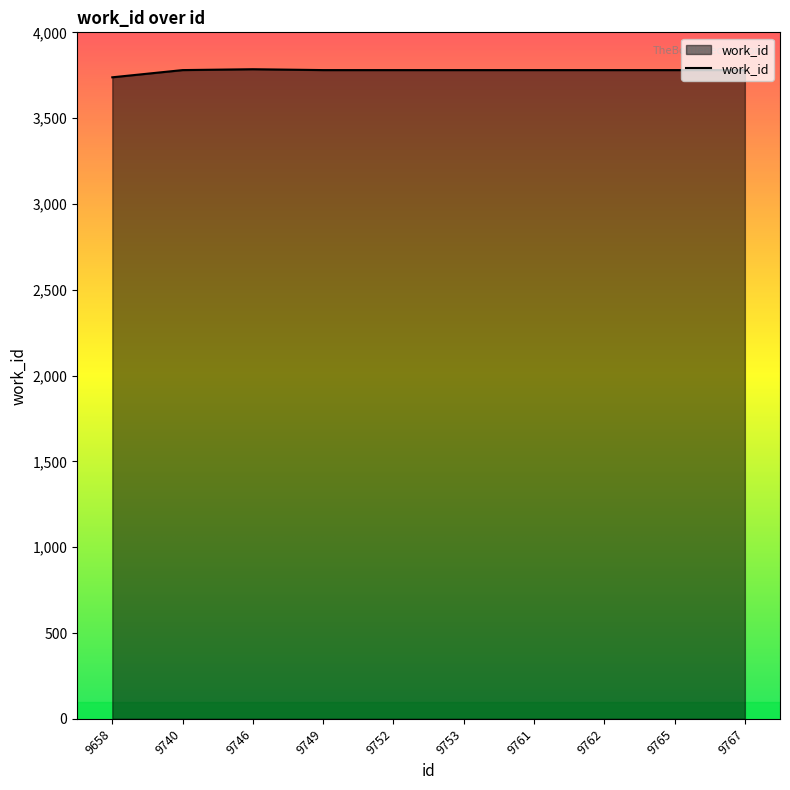

Approximately how many times larger is the value at 9740 compared to 9746?

1.0